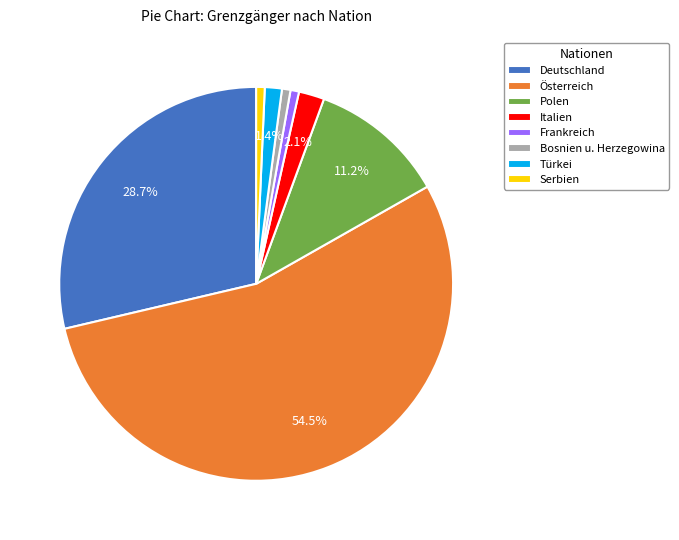

Is there any slice that represents more than half of the pie?

Yes